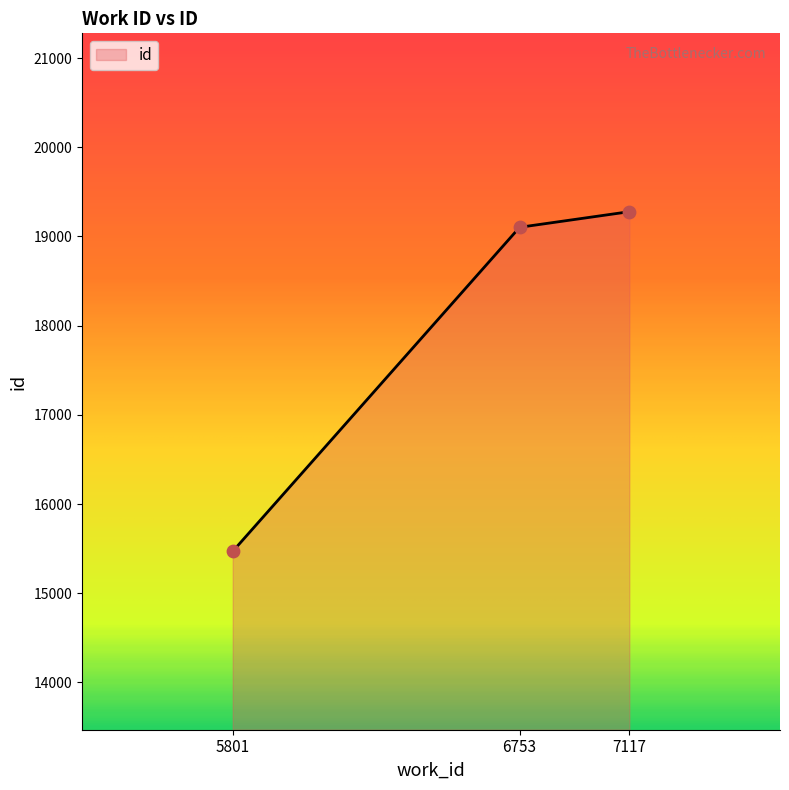

Approximately how many times larger is the value at 5801 compared to 6753?

0.8